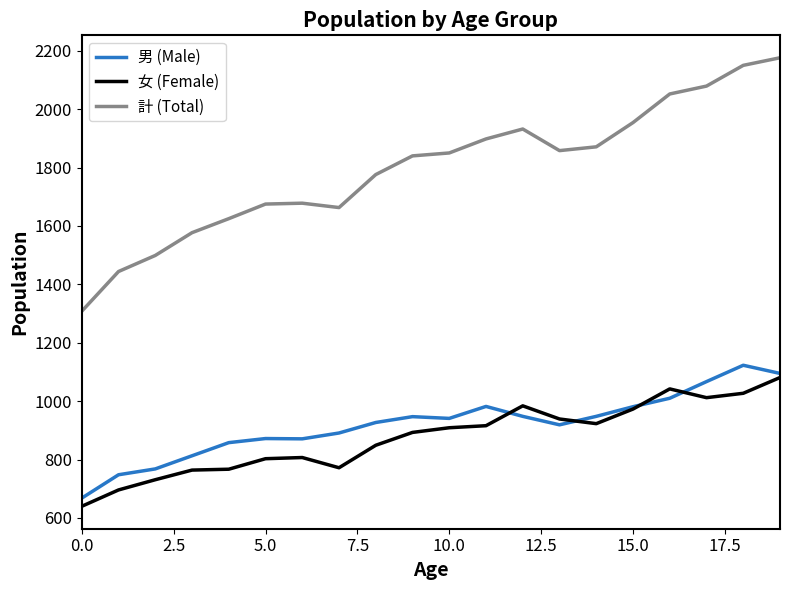

How many categories are shown in the chart?

20